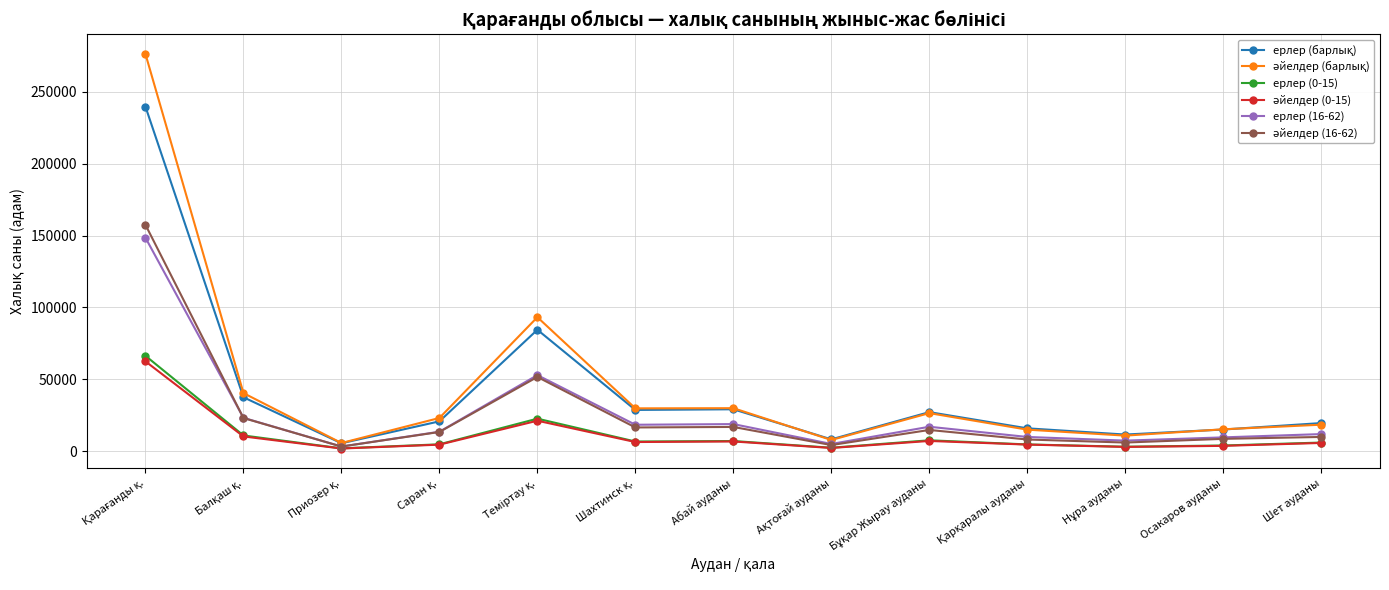

True or false: ерлер (16-62) has more than 1 interior local peaks.

True